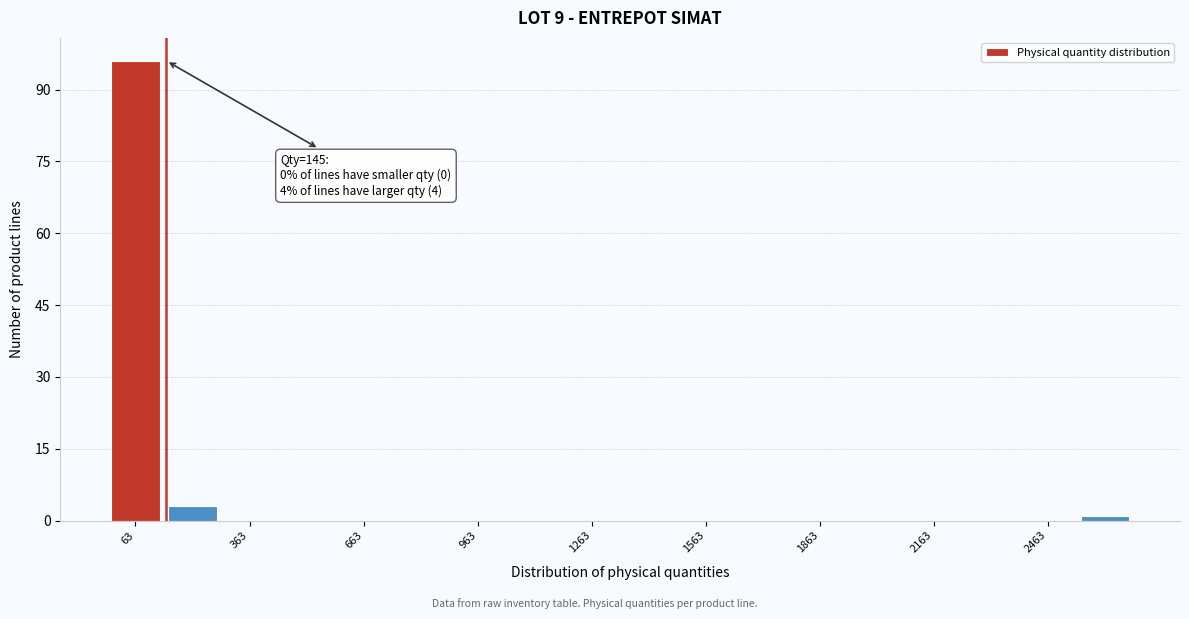

Read against the x-axis, roughly where is the centre of the tallest bar?

50